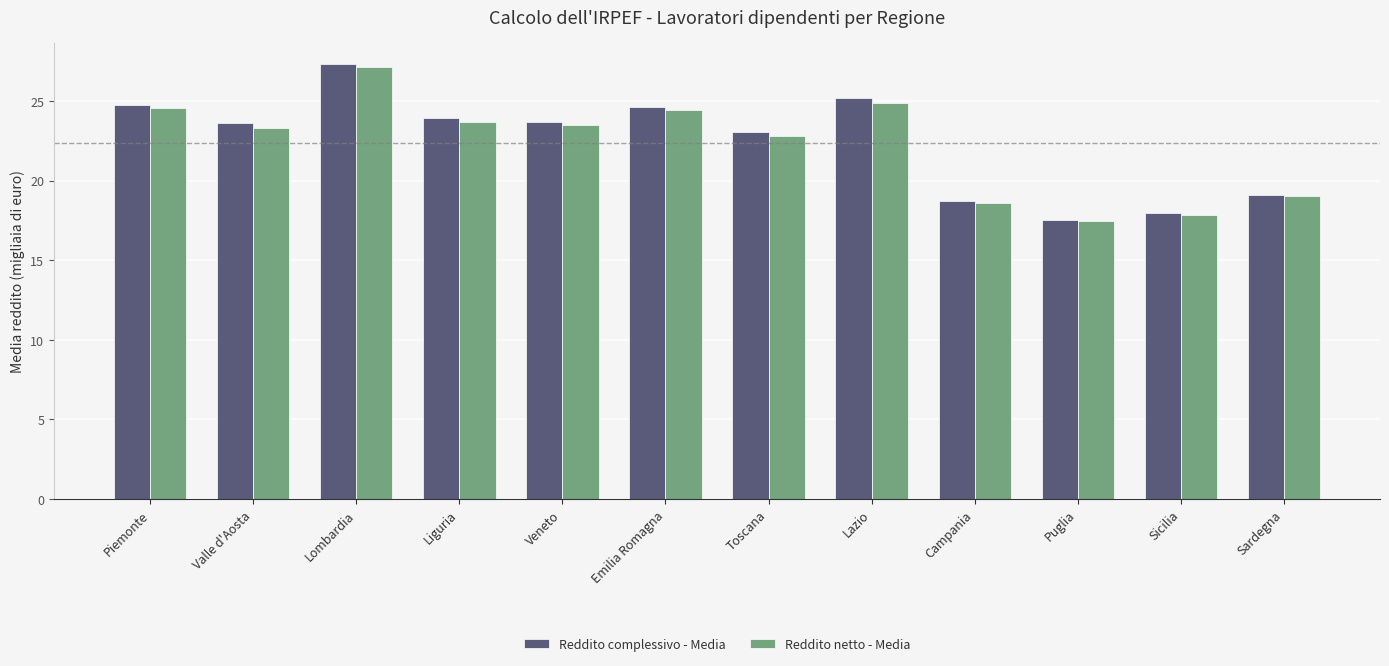

The value of Reddito netto - Media at Toscana is 22.8. True or false?

True